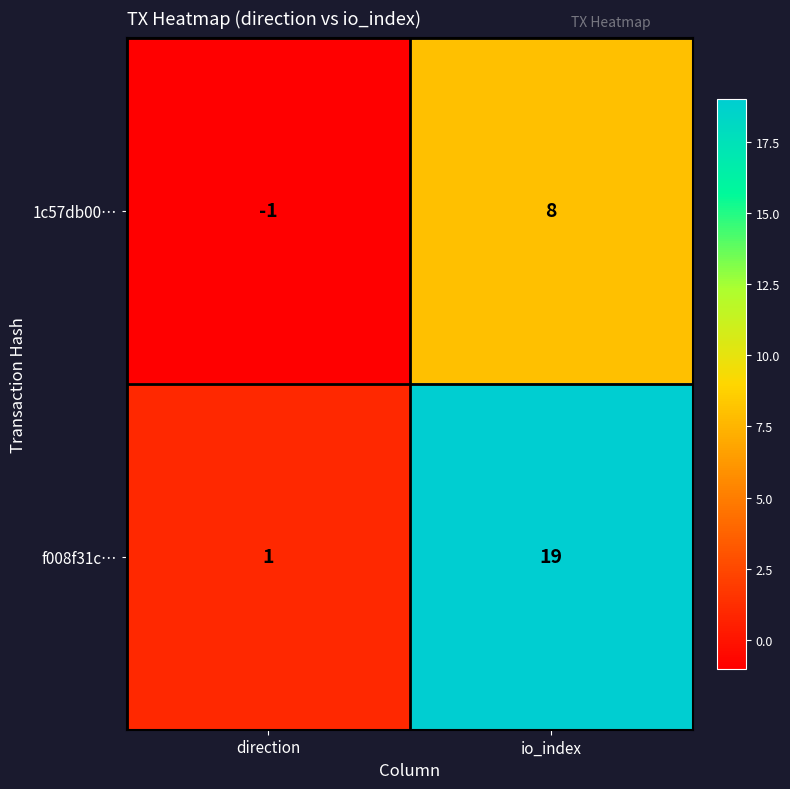

True or false: f008f31c… has a value of 1 at direction.

True